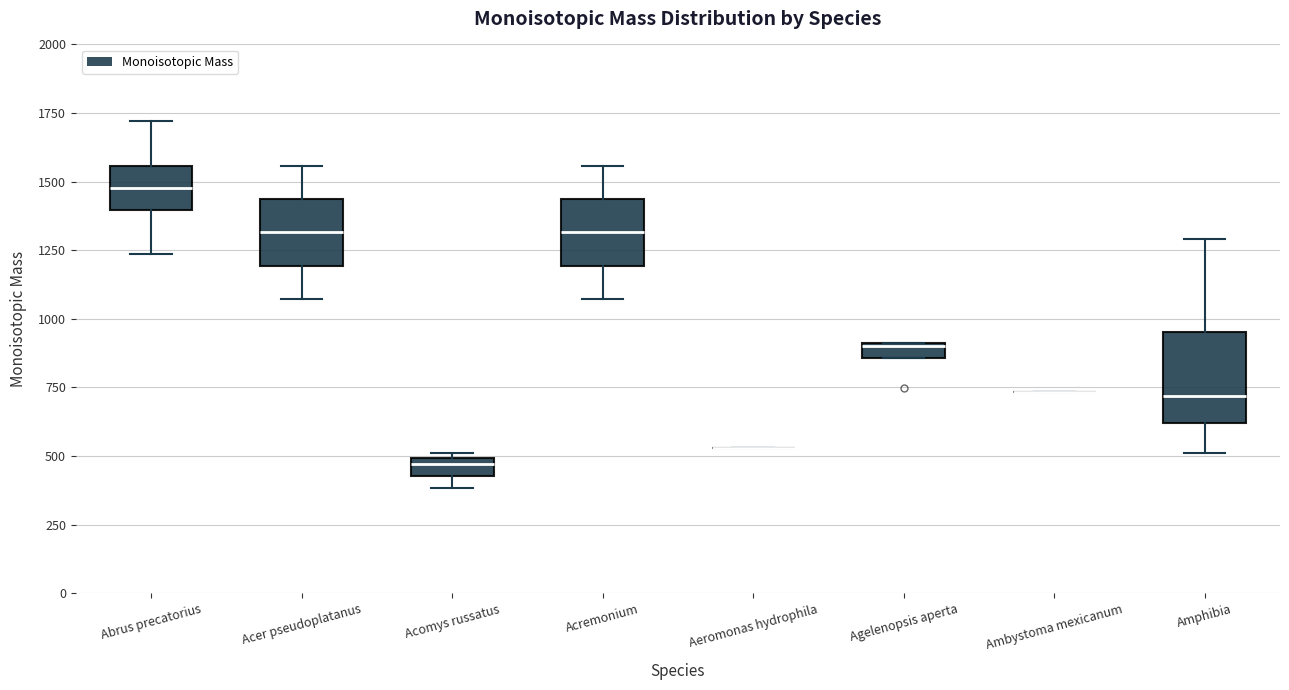

Which box is the tallest, from its lower edge to its upper edge?

Amphibia